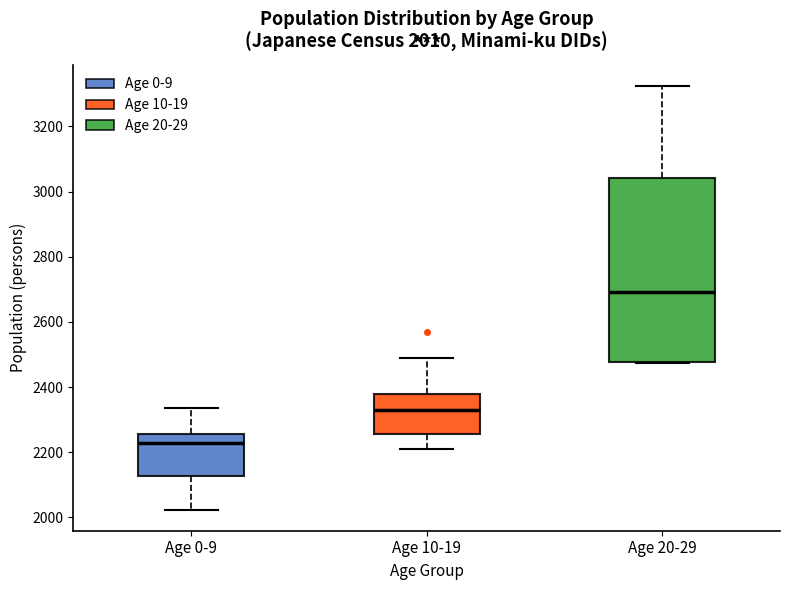

Which box's median line is the lowest?

Age 0-9